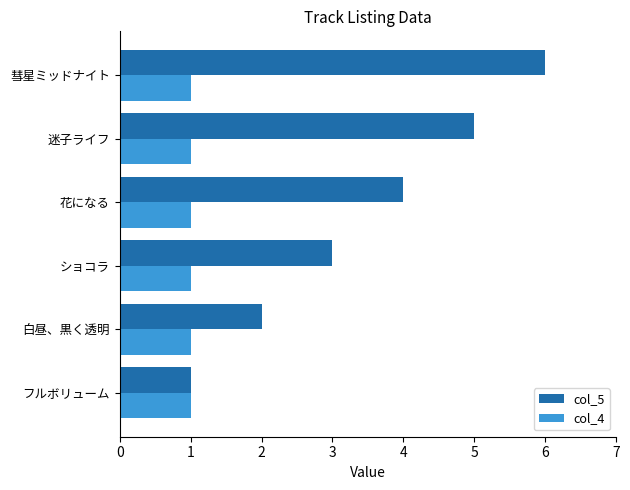

At which label is col_5 closest to 3?

ショコラ